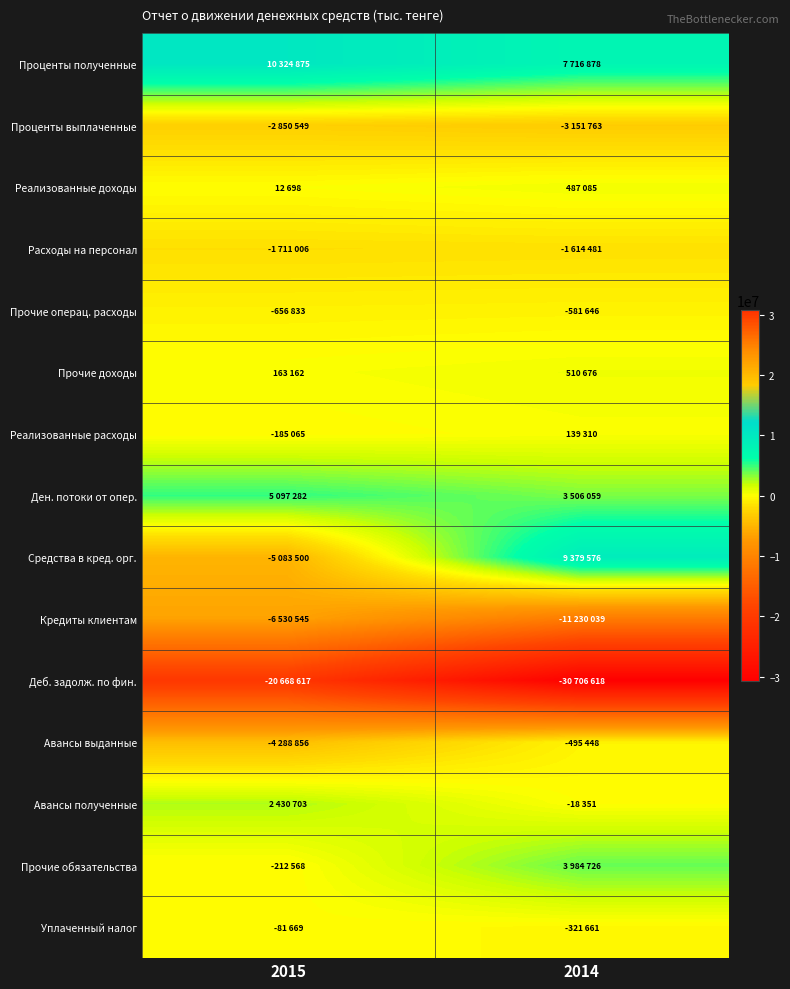

Reading left to right, what are all the values shown in this chart?

Проценты полученные: 2015=10324875	2014=7716878
Проценты выплаченные: 2015=-2850549	2014=-3151763
Реализованные доходы: 2015=12698	2014=487085
Расходы на персонал: 2015=-1711006	2014=-1614481
Прочие операц. расходы: 2015=-656833	2014=-581646
Прочие доходы: 2015=163162	2014=510676
Реализованные расходы: 2015=-185065	2014=139310
Ден. потоки от опер.: 2015=5097282	2014=3506059
Средства в кред. орг.: 2015=-5083500	2014=9379576
Кредиты клиентам: 2015=-6530545	2014=-11230039
Деб. задолж. по фин.: 2015=-20668617	2014=-30706618
Авансы выданные: 2015=-4288856	2014=-495448
Авансы полученные: 2015=2430703	2014=-18351
Прочие обязательства: 2015=-212568	2014=3984726
Уплаченный налог: 2015=-81669	2014=-321661